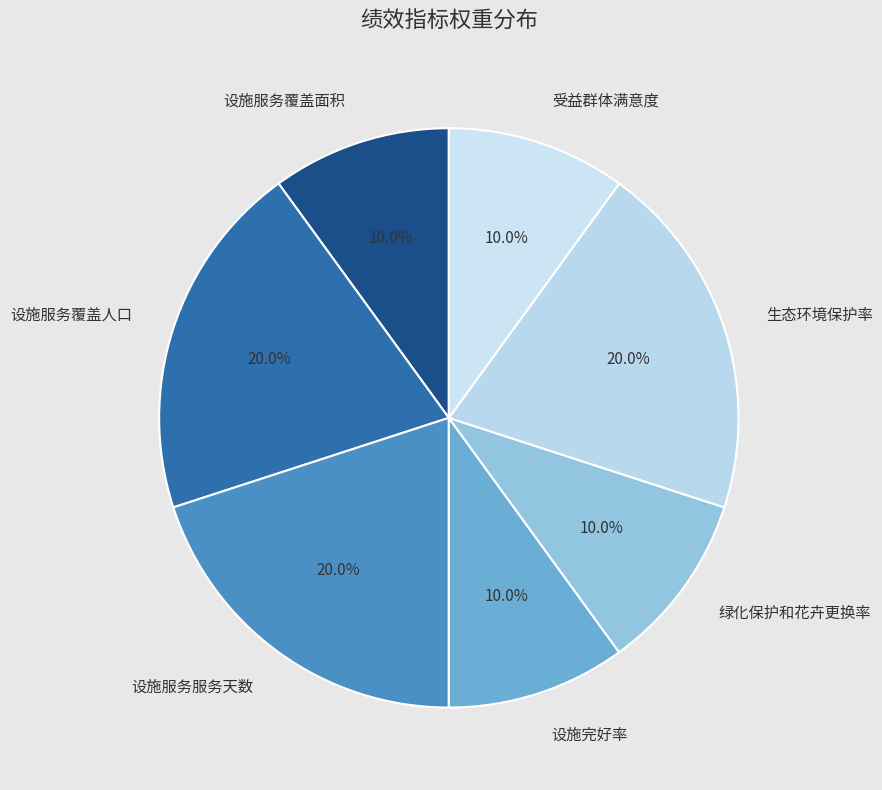

To the nearest percent, what is the average slice percentage?

14%